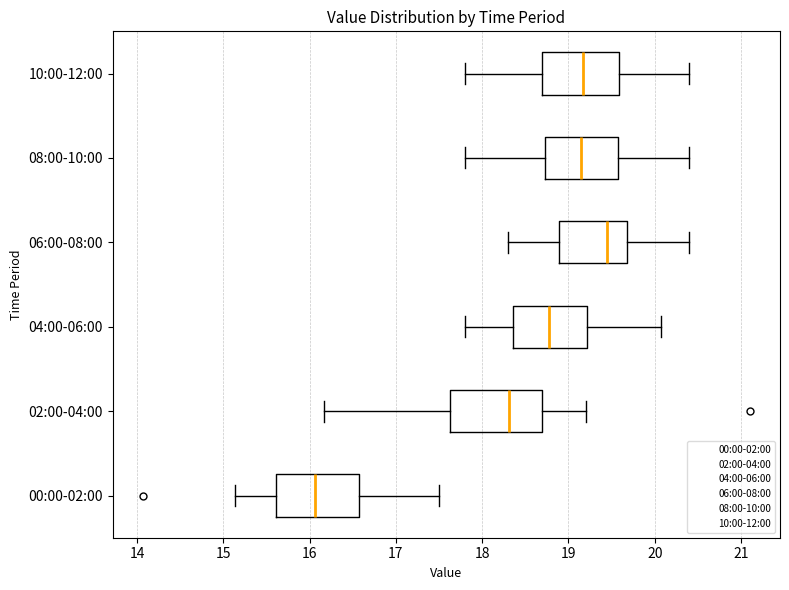

Which box's median line is the furthest to the right?

06:00-08:00